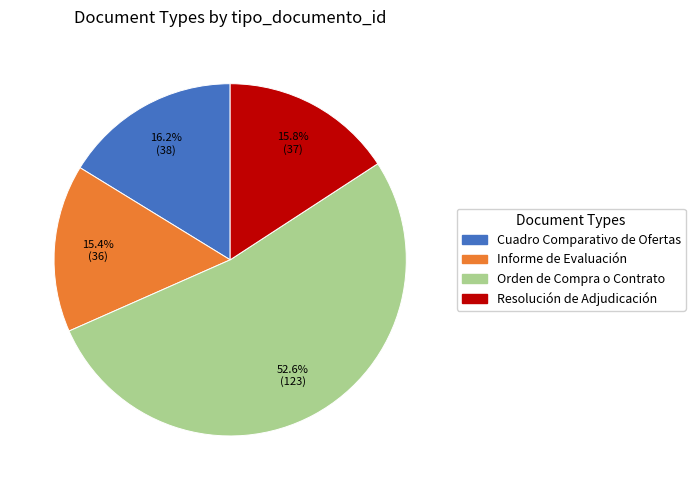

To the nearest percent, what is the combined percentage of Cuadro Comparativo de Ofertas and Orden de Compra o Contrato?

69%